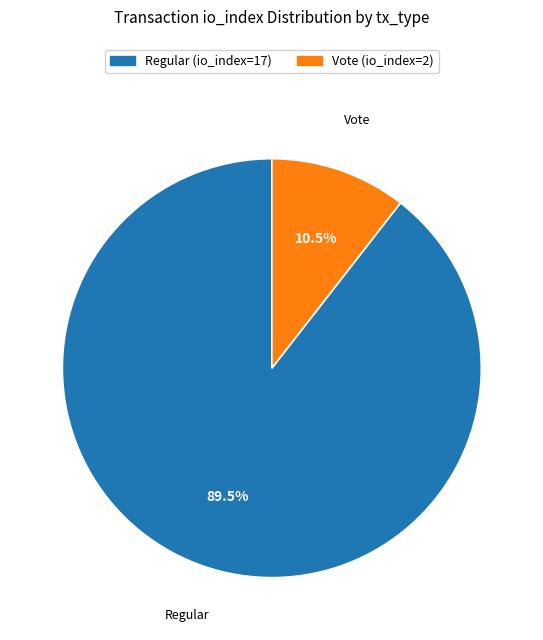

Does Regular (io_index=17) account for over 50% of the chart?

Yes